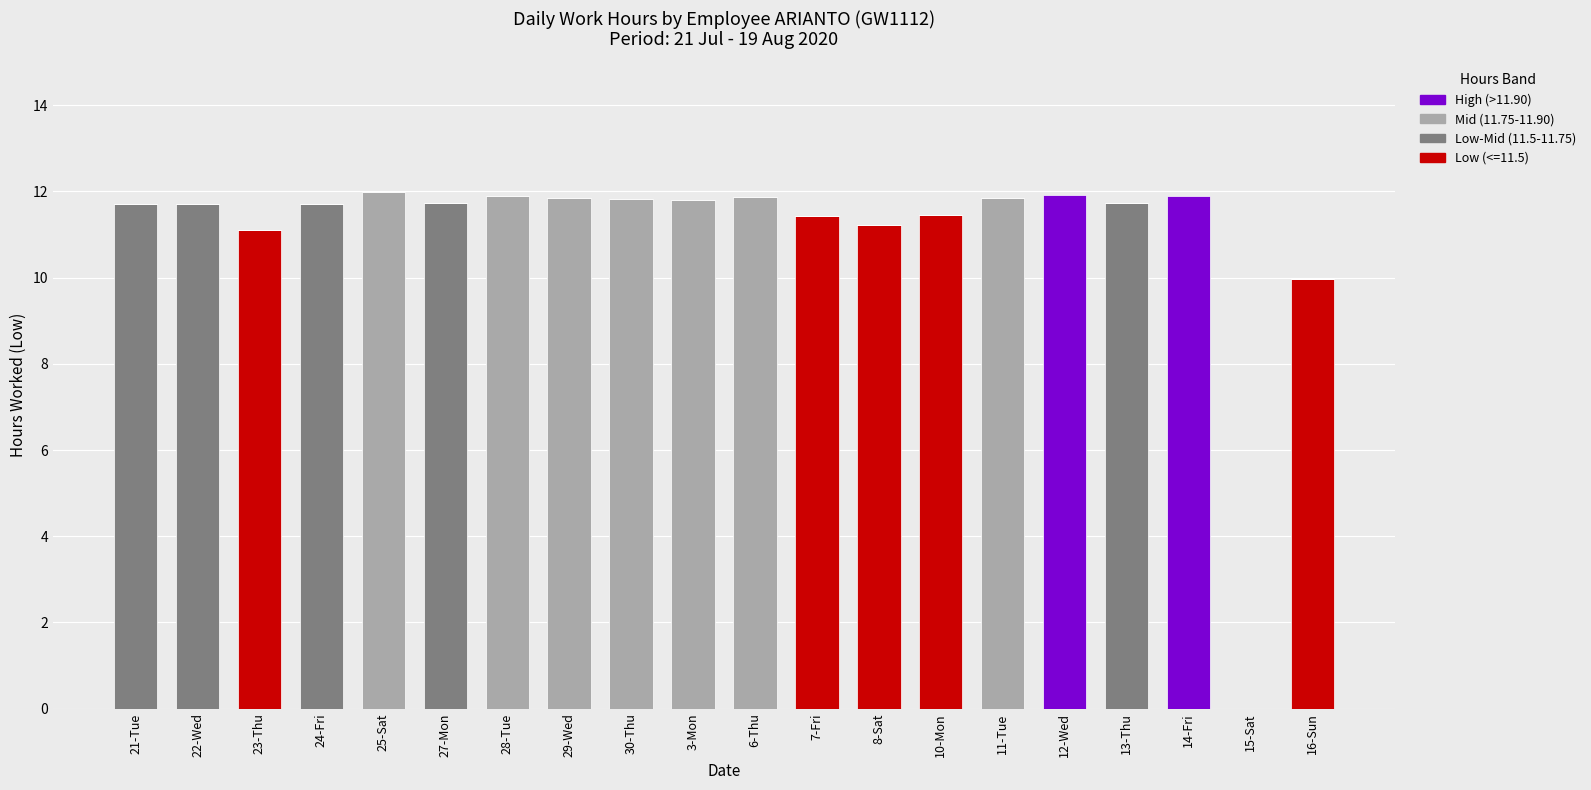

What is the sum of all Low (<=11.5) values?

55.2